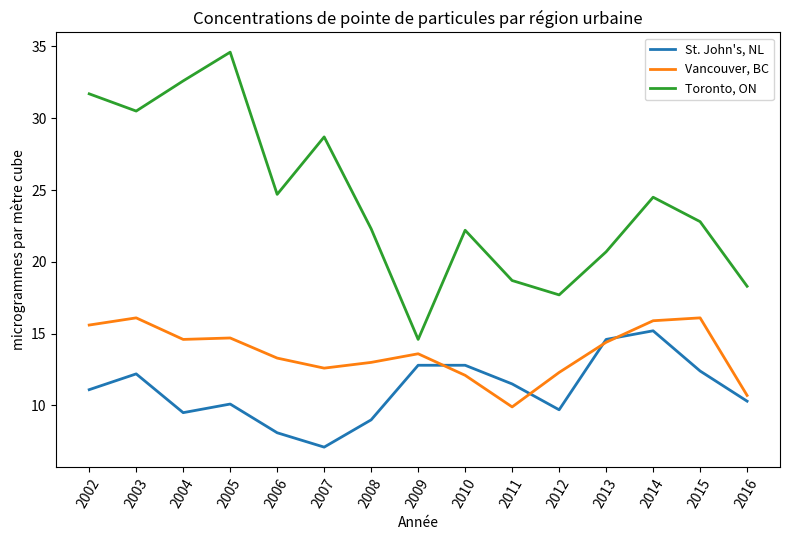

The value of St. John's, NL at 2003 is 19.6. True or false?

False